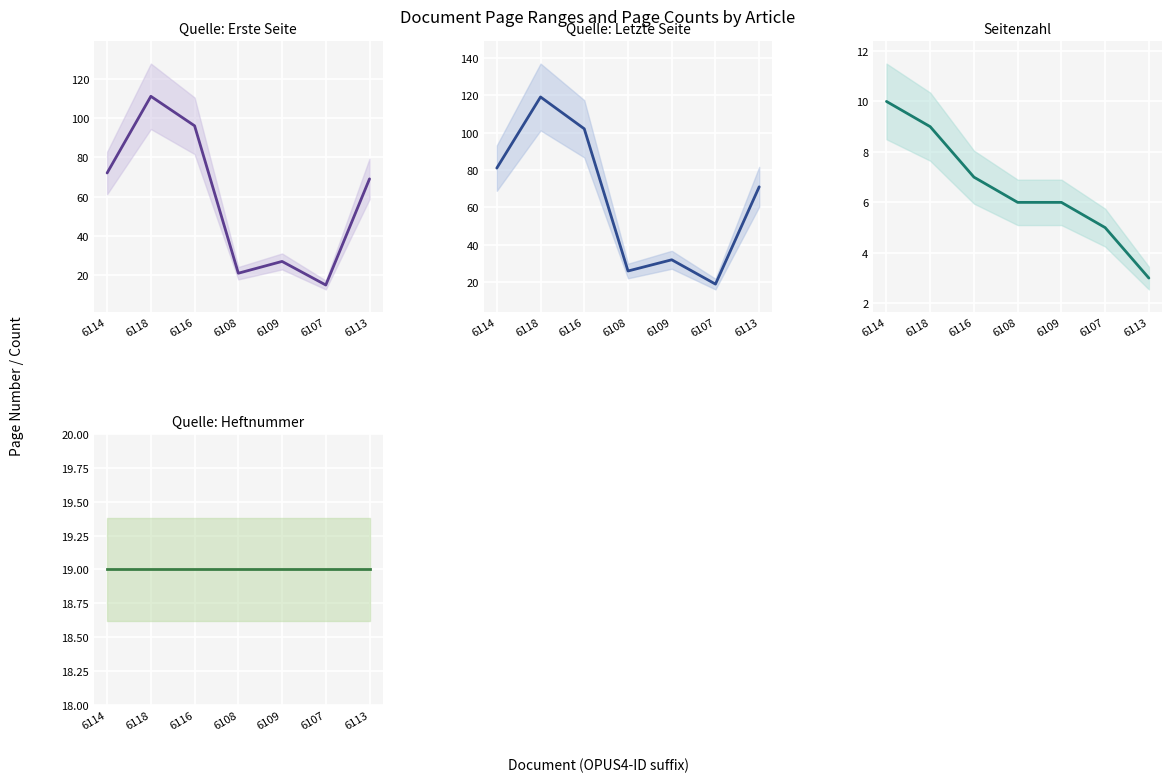

Is it true that Seitenzahl equals 4 at 6118?

False